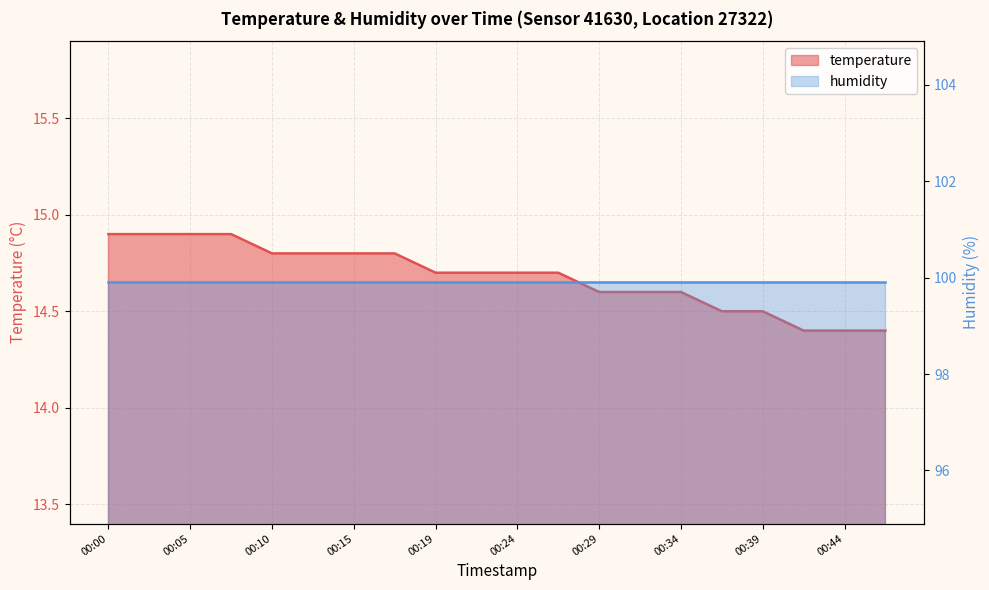

List the labels in order of value, smallest first.

00:41, 00:44, 00:46, 00:36, 00:39, 00:29, 00:32, 00:34, 00:19, 00:22, 00:24, 00:27, 00:10, 00:12, 00:15, 00:17, 00:00, 00:02, 00:05, 00:07